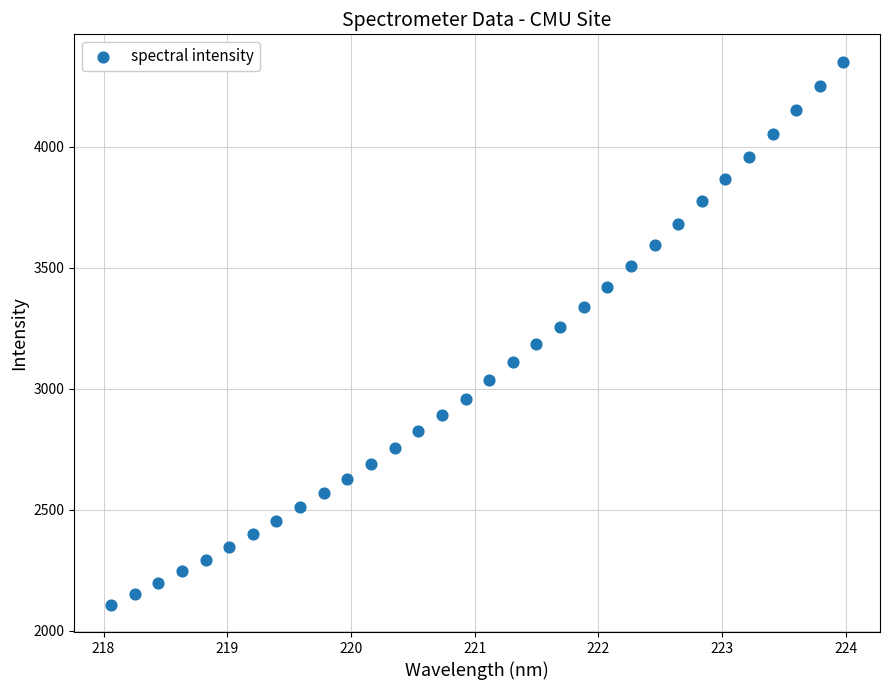

What is the range of Y values (max minus min)?

2245.7